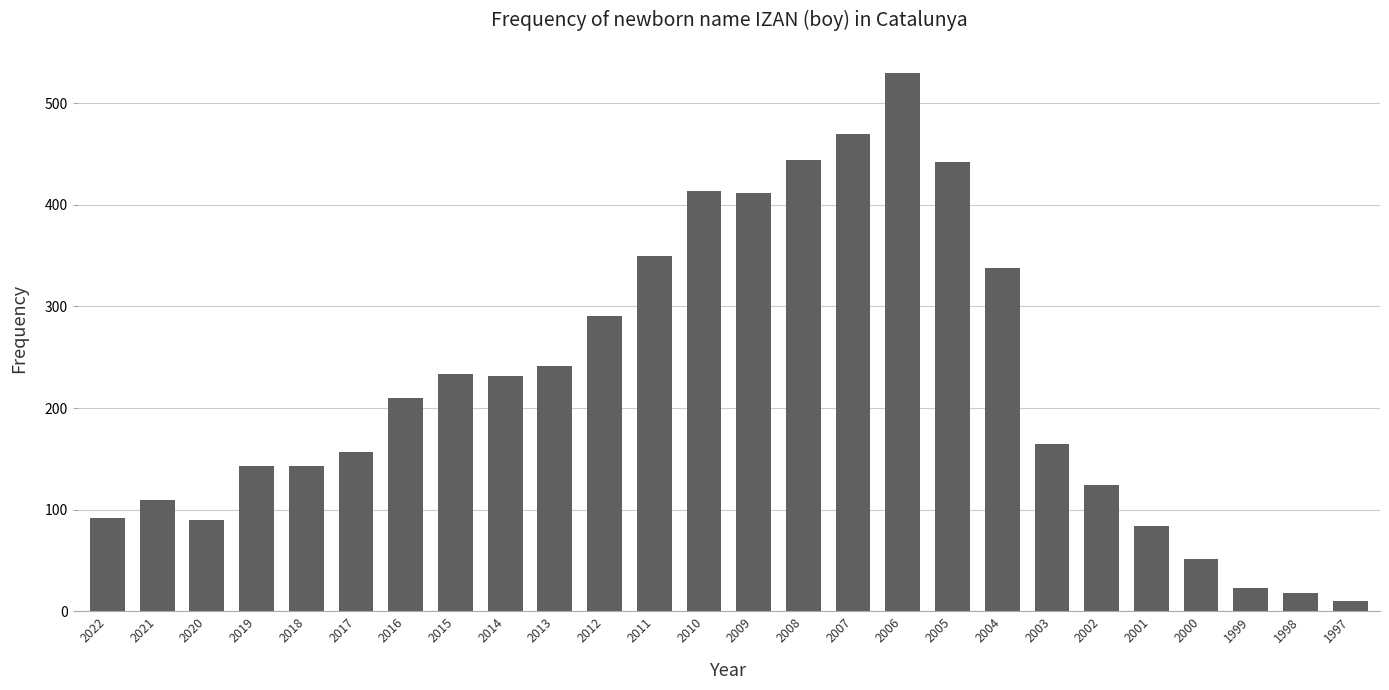

What is the difference between the maximum and minimum values?

520